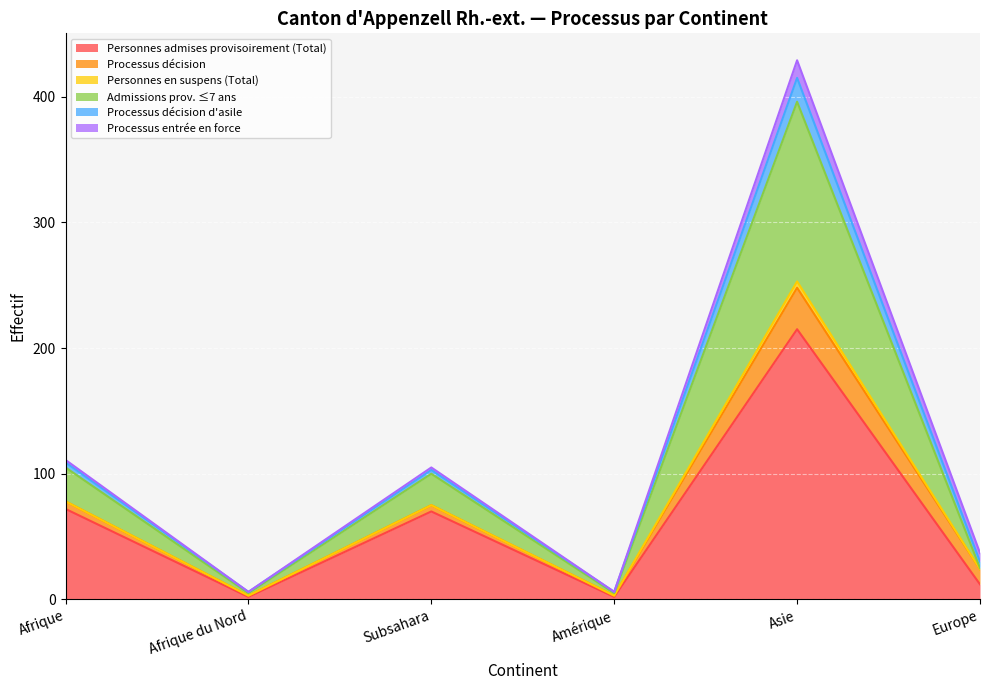

Which series has the largest range (max minus min)?

Personnes admises provisoirement (Total)